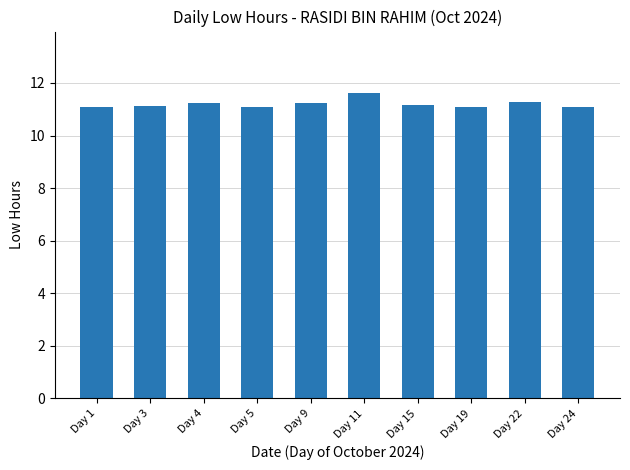

How many series are shown in this chart?

1